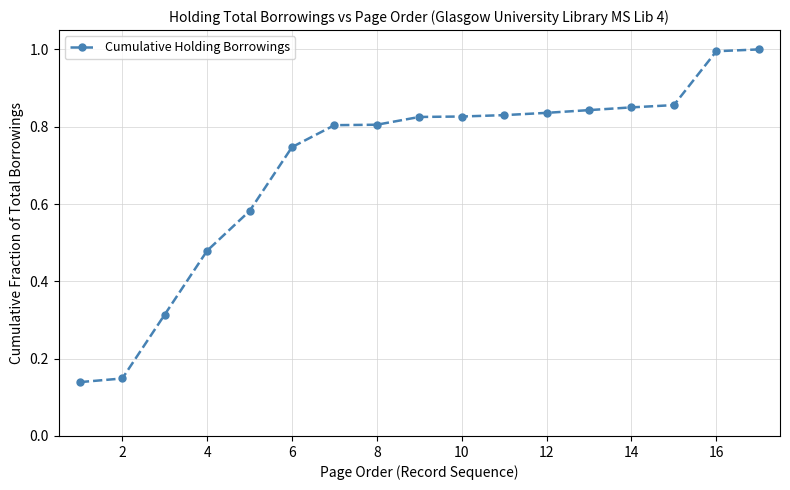

Does the chart display data point markers on the line(s)?

Yes